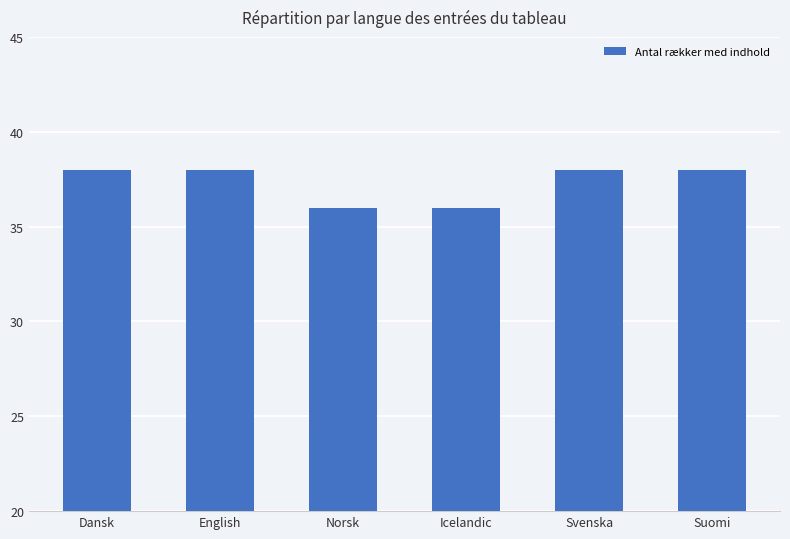

How many values are between 36 and 38?

6